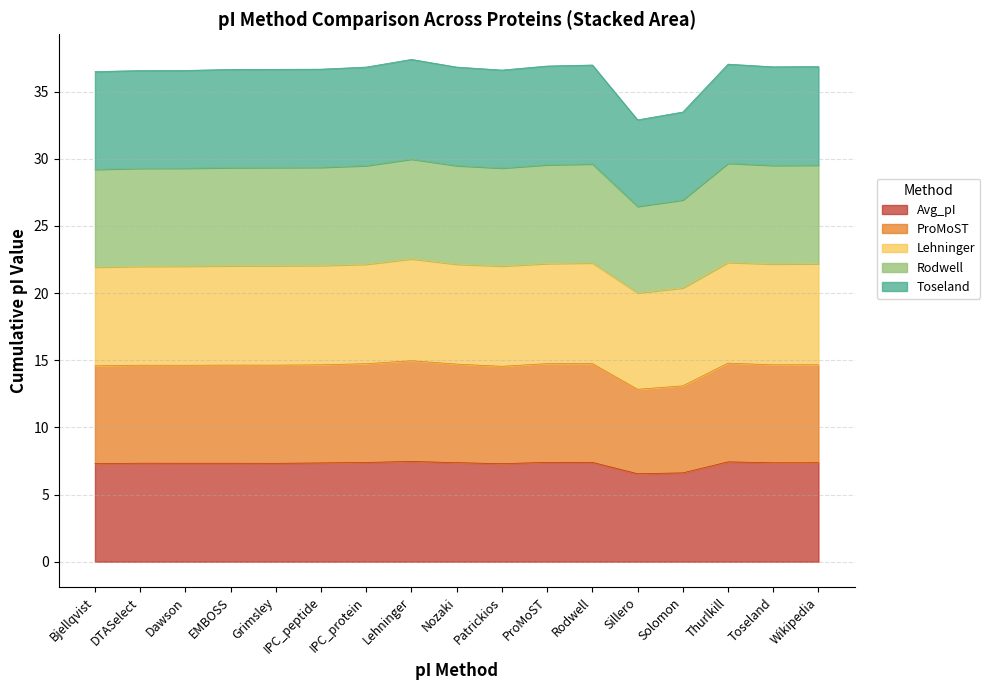

Does the chart display data point markers on the line(s)?

No